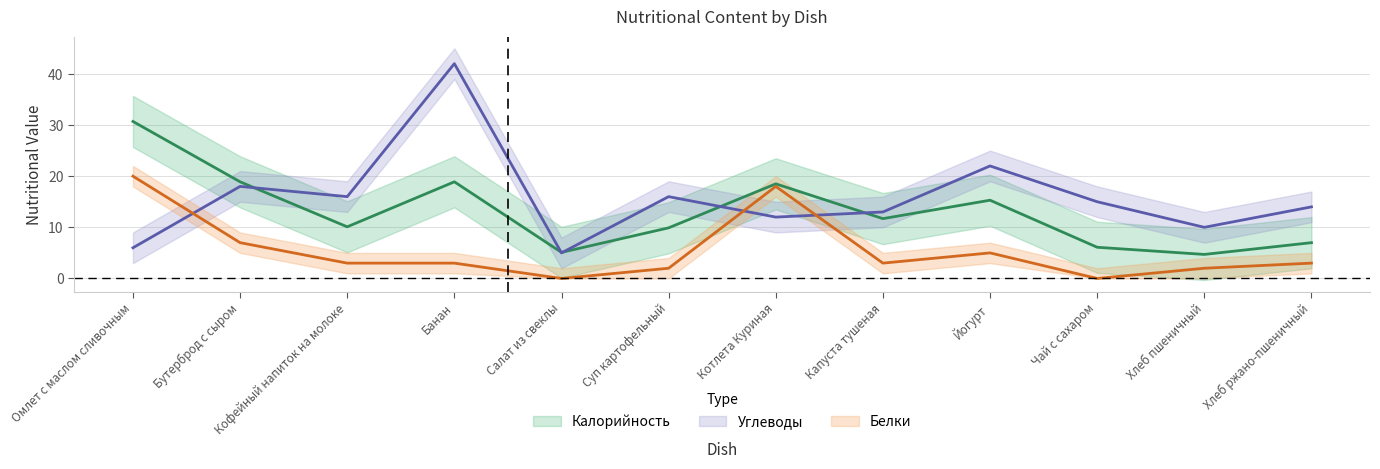

What is the difference between the second highest and minimum values in the Белки series?

18.0